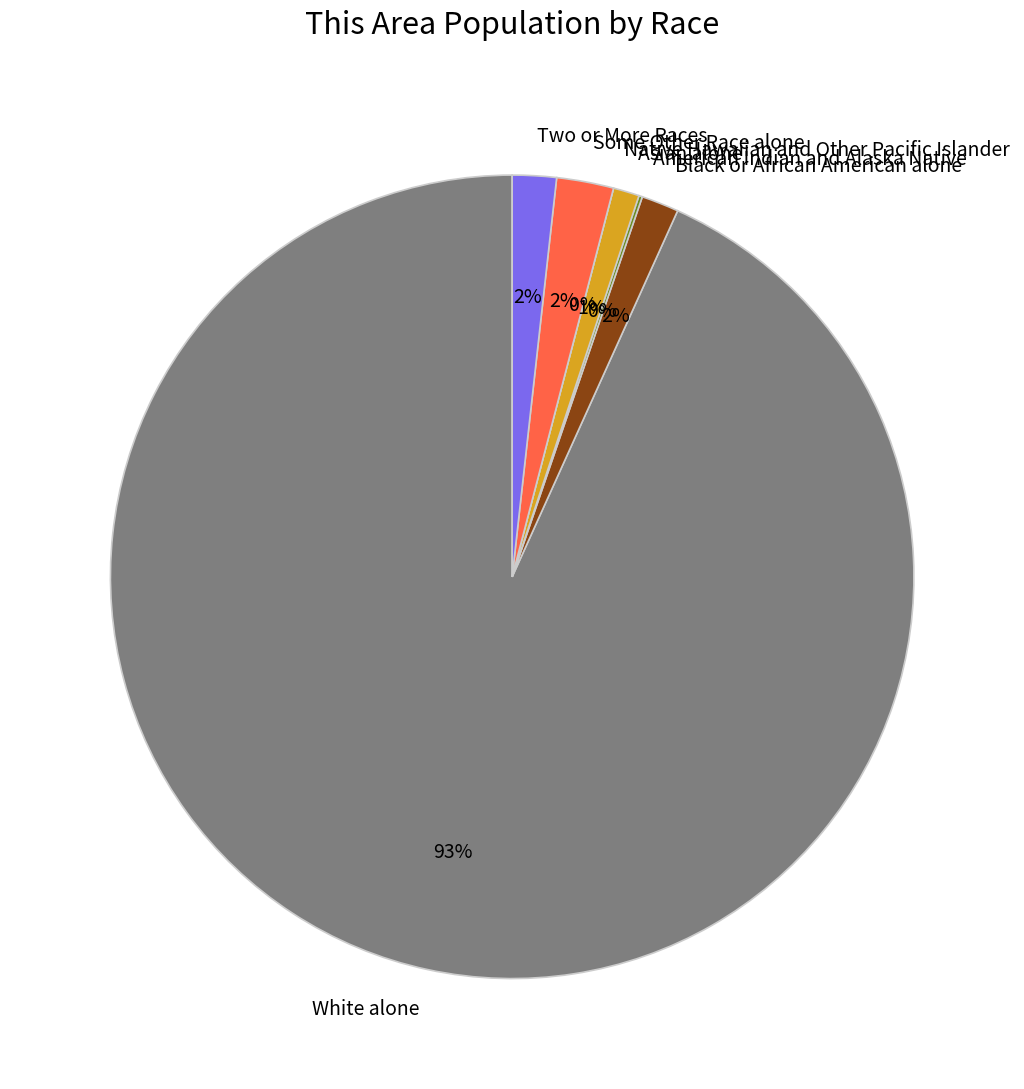

Rank the categories by value from lowest to highest.

Native Hawaiian and Other Pacific Islander, American Indian and Alaska Native, Asian alone, Black or African American alone, Two or More Races, Some Other Race alone, White alone